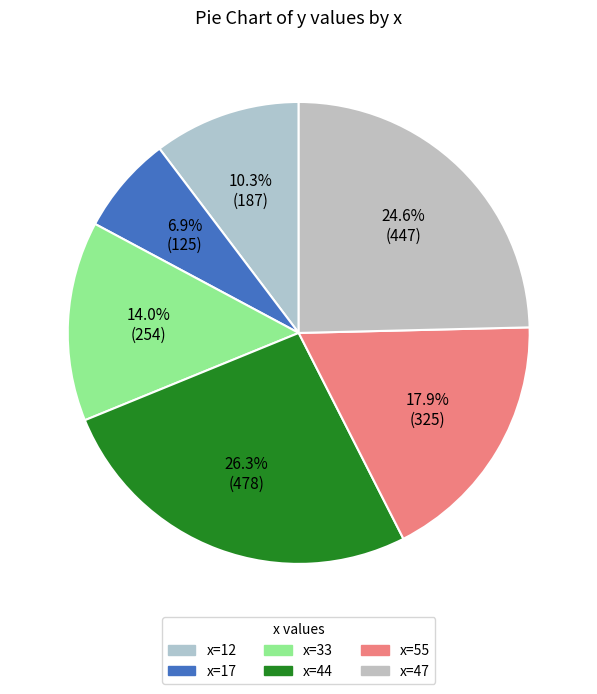

How many slices are in this pie chart?

6